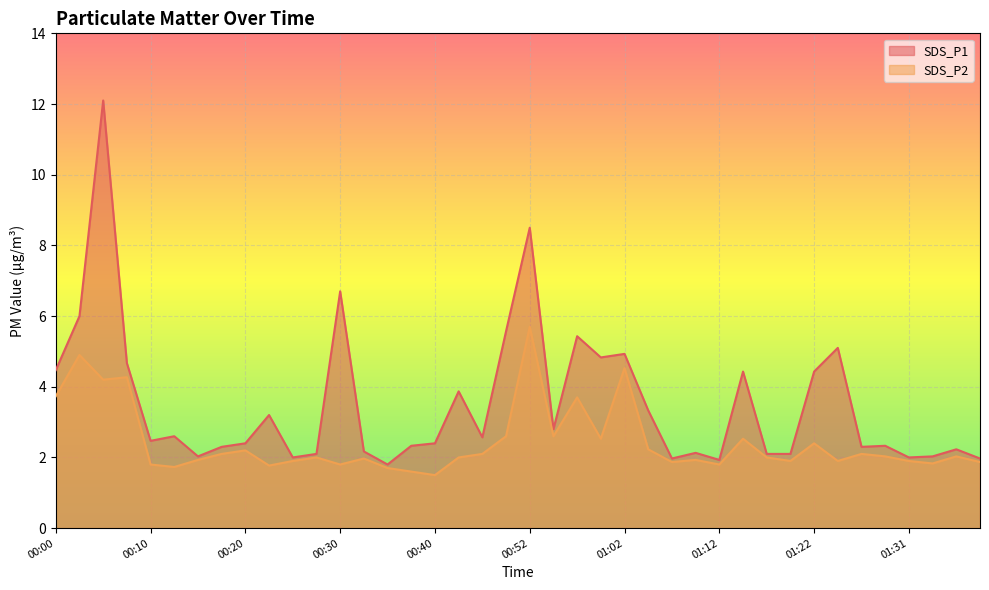

How many data points does each series have?

40